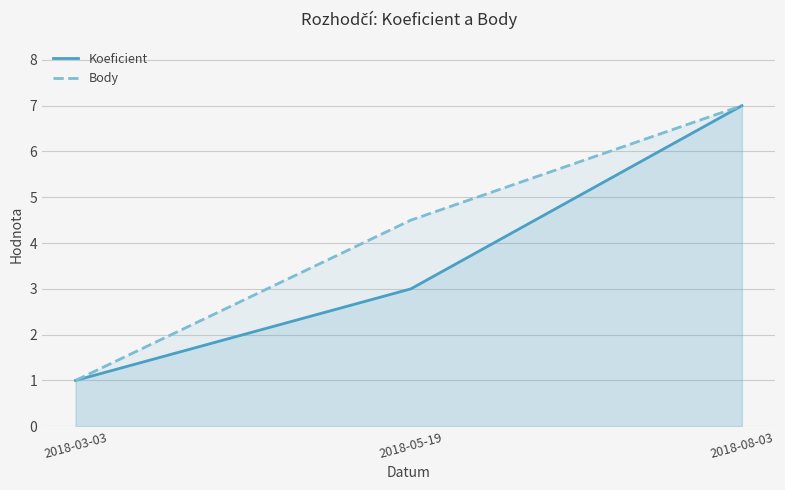

Where does the Koeficient series first go above 3?

2018-08-03